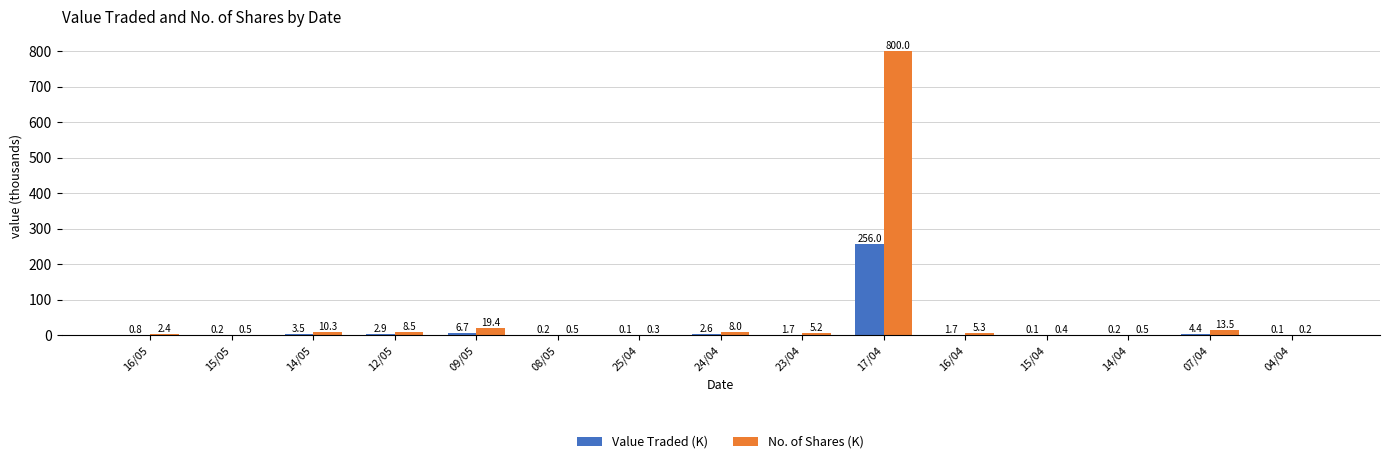

The No. of Shares (K) series shows 8.0 at 24/04. True or false?

True